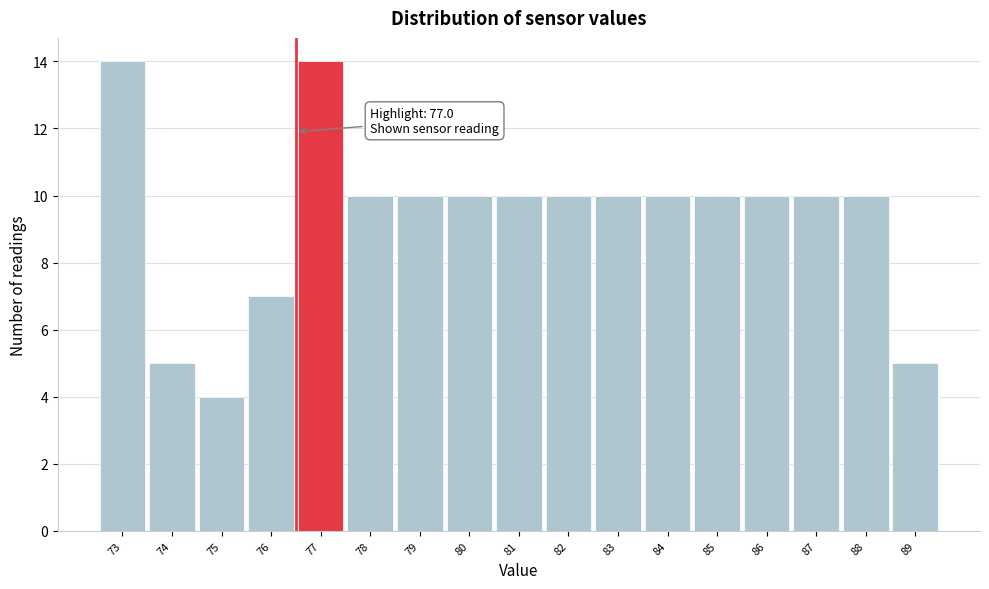

Reading left to right, extract all data points from this chart.

73=14	74=5	75=4	76=7	77=14	78=10	79=10	80=10	81=10	82=10	83=10	84=10	85=10	86=10	87=10	88=10	89=5